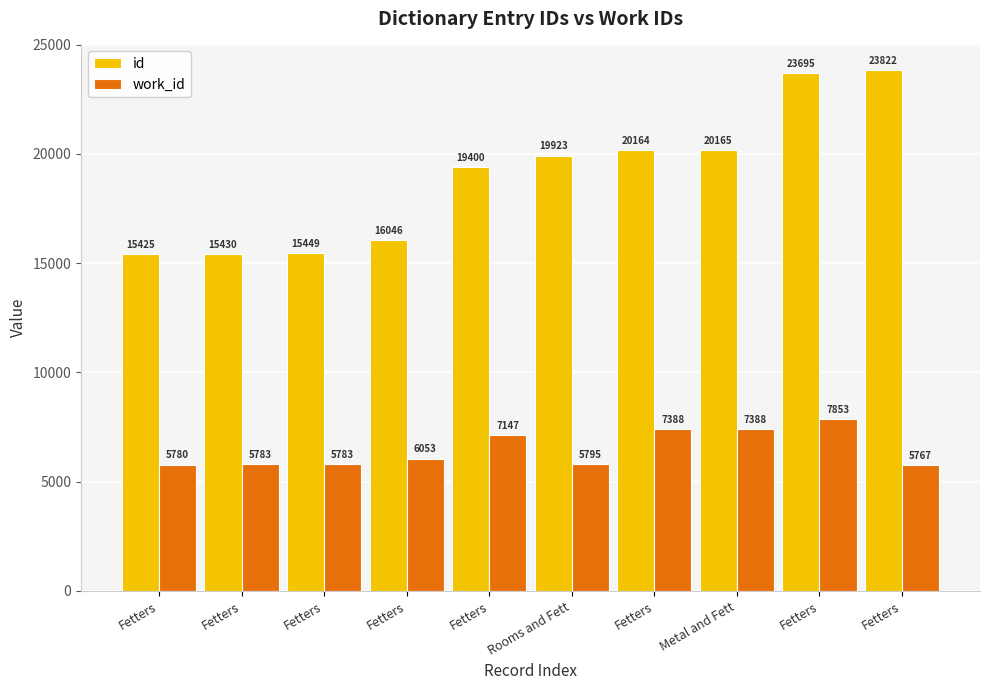

How many distinct data groups are displayed?

2